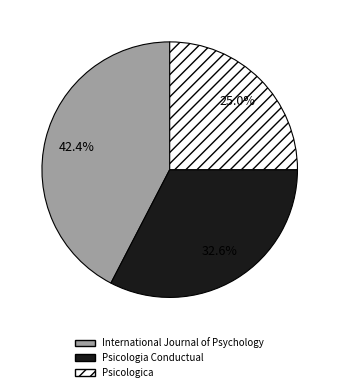

True or false: Psicologica accounts for 19% of the total.

False